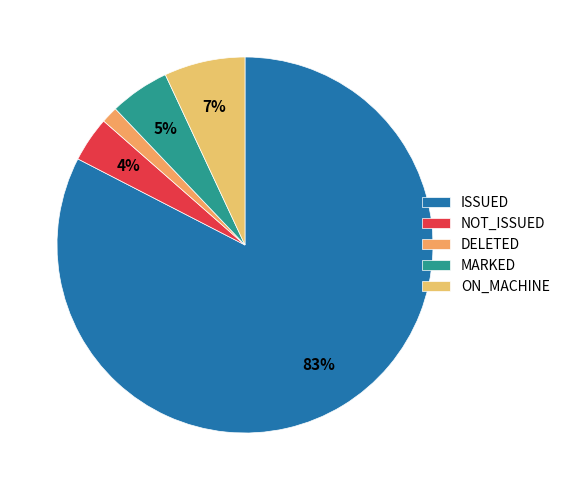

How many slices are in this pie chart?

5